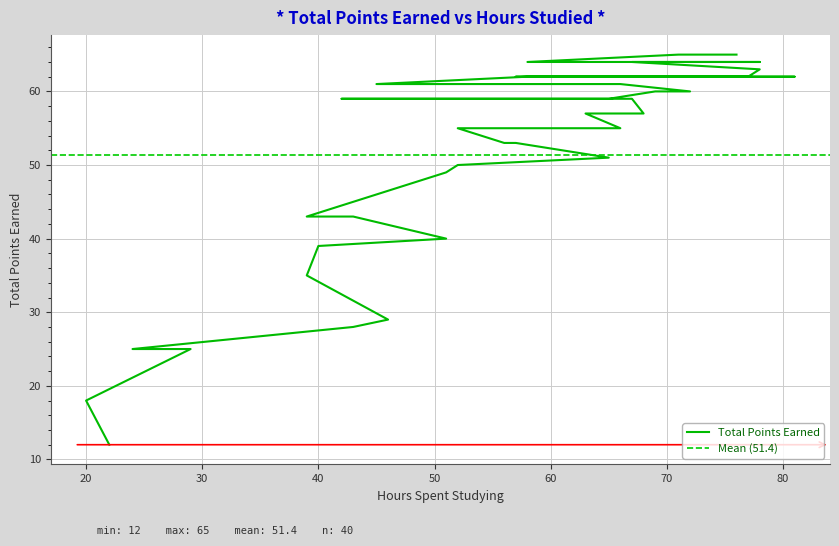

Which category has the lowest value across all series?

22